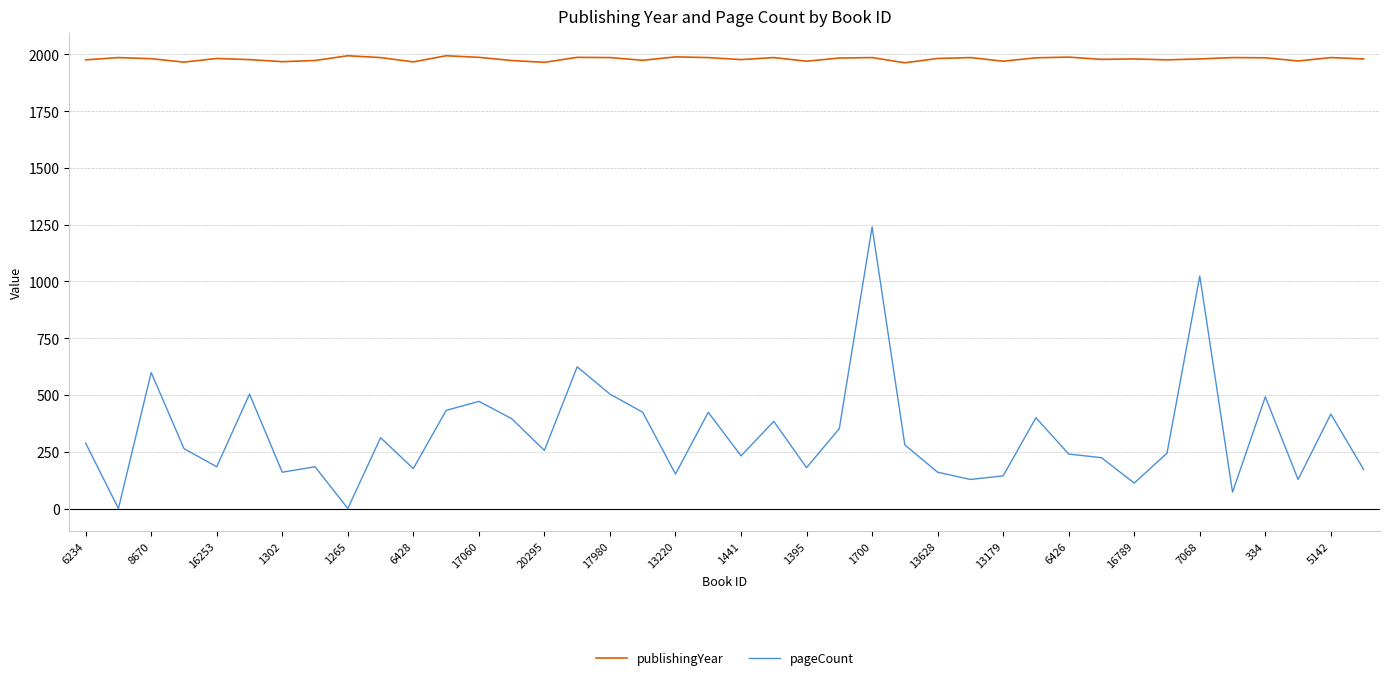

What is the minimum value for publishingYear?

1963